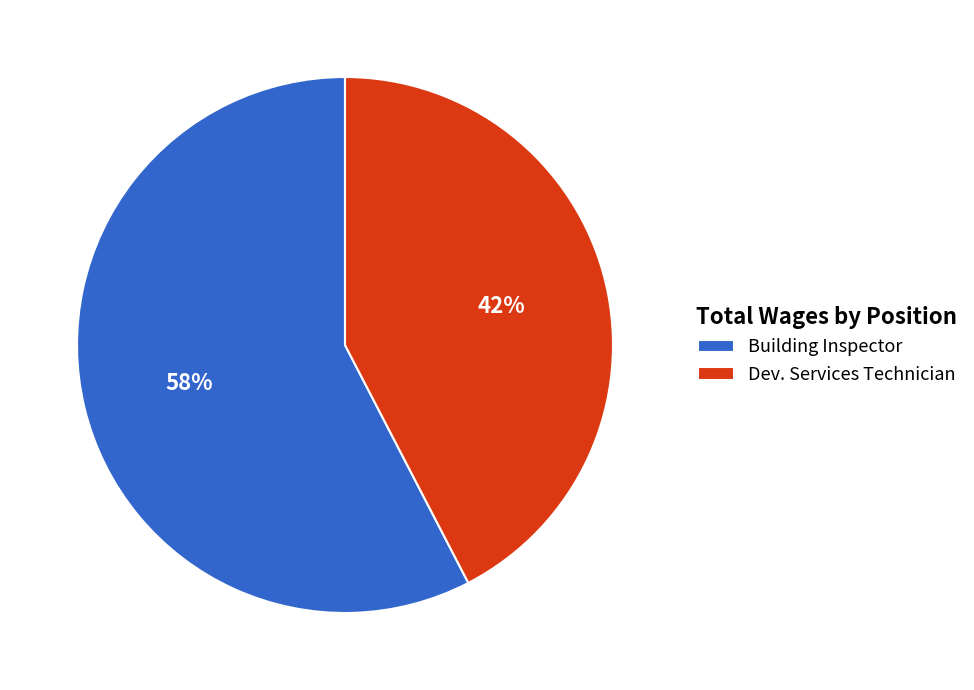

Does Building Inspector represent more than half of the total?

Yes